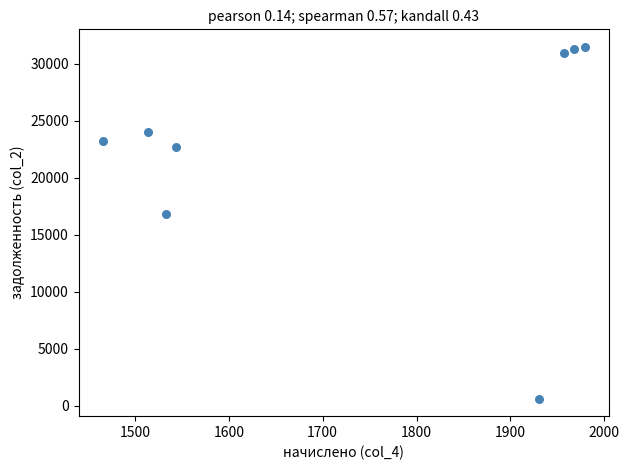

What is the range of Y values (max minus min)?

30840.9